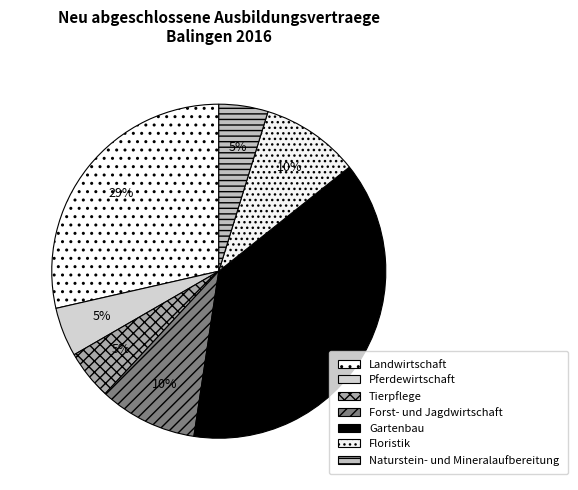

How many slices are in this pie chart?

7